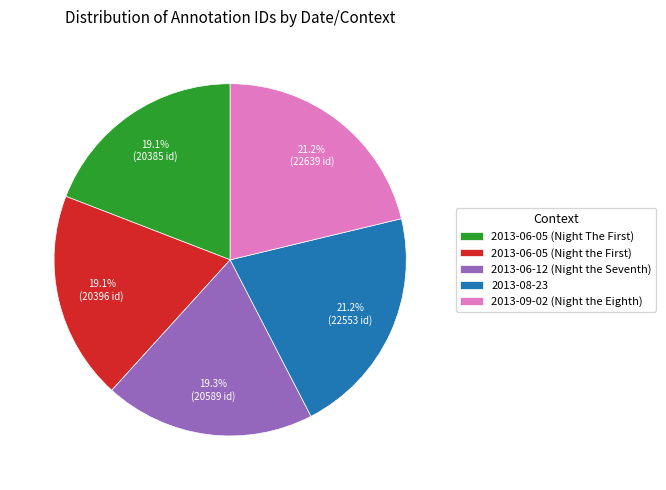

What portion of the pie excludes 2013-06-12 (Night the Seventh)?

80.7%